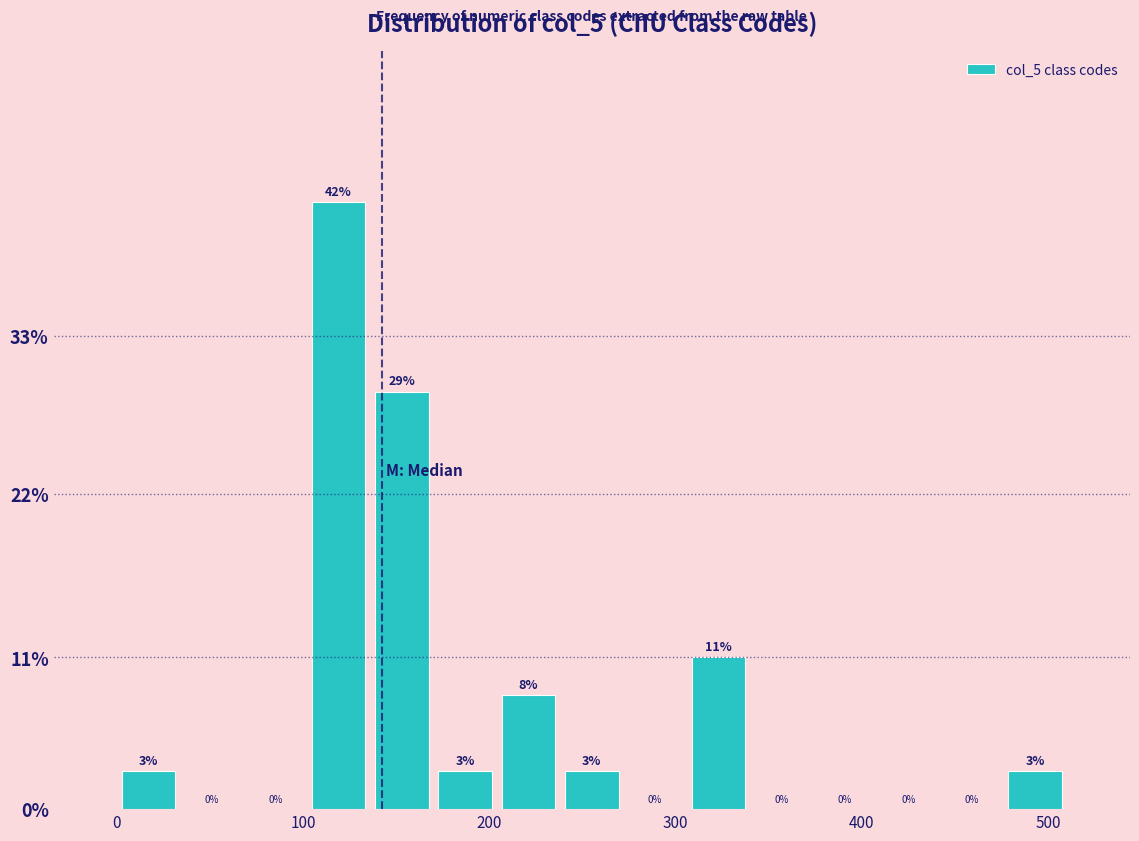

Read against the x-axis, roughly where is the centre of the tallest bar?

120